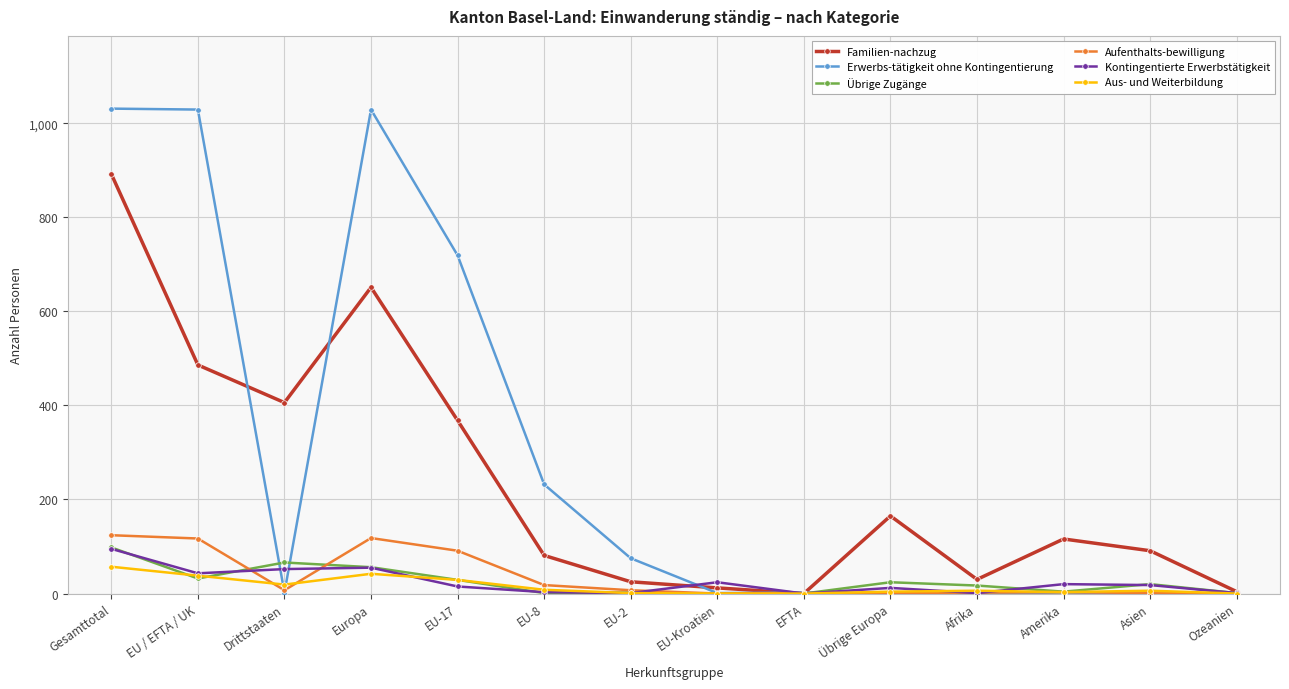

What is the difference between the maximum and minimum values in the Aus- und Weiterbildung series?

57